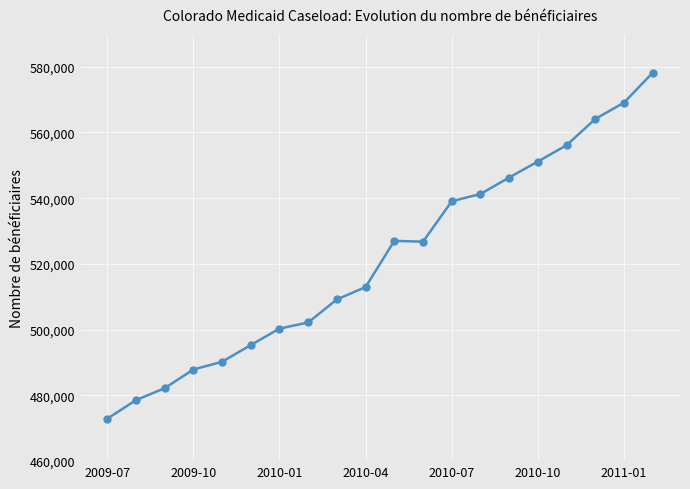

What is the difference between the maximum and minimum values?

105293